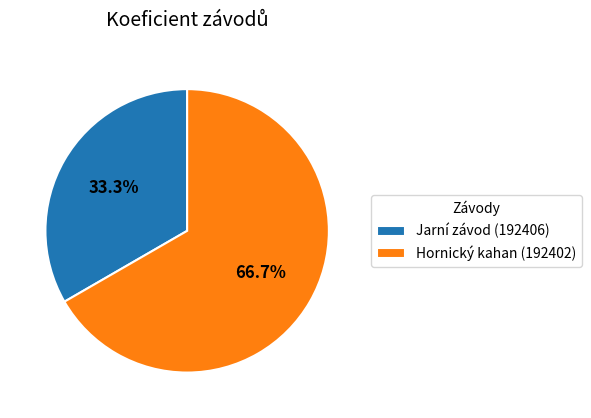

What percentage is the Jarní závod (192406) slice, to the nearest percent?

33%